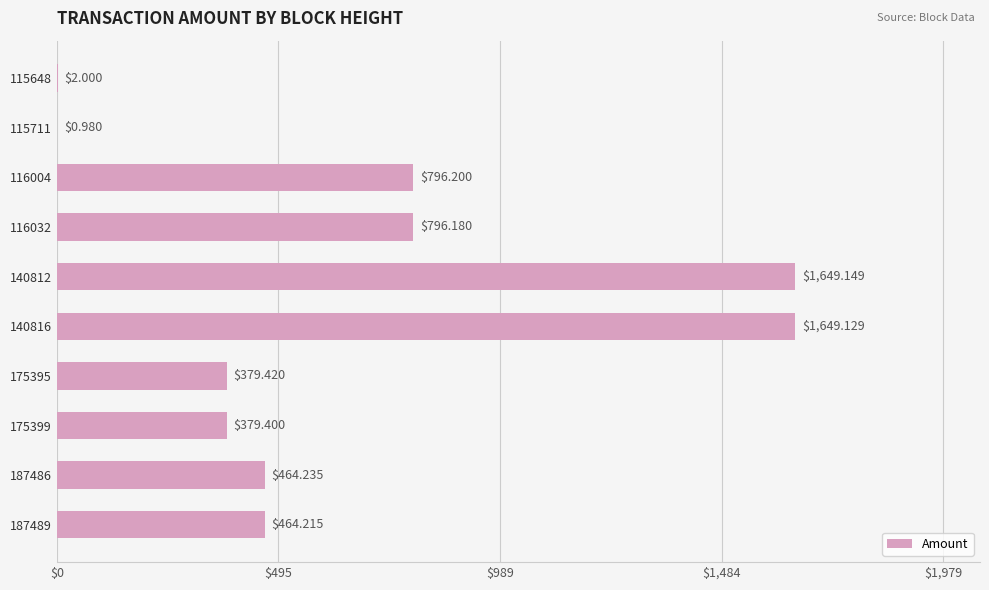

Which has a higher value, 187486 or 187489?

187486